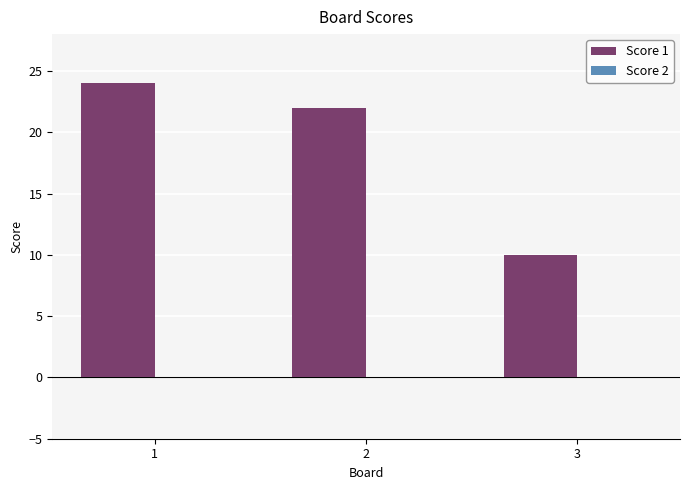

How many bars are there in total?

3